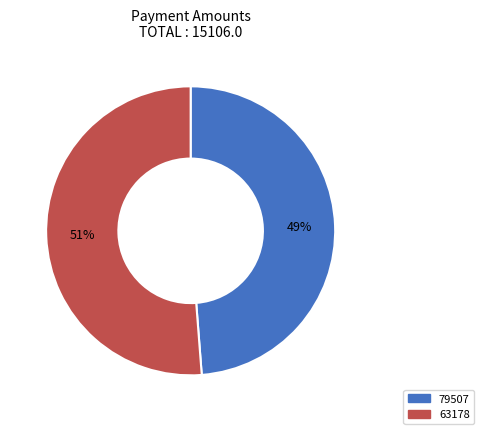

Is there a majority slice in this chart?

Yes